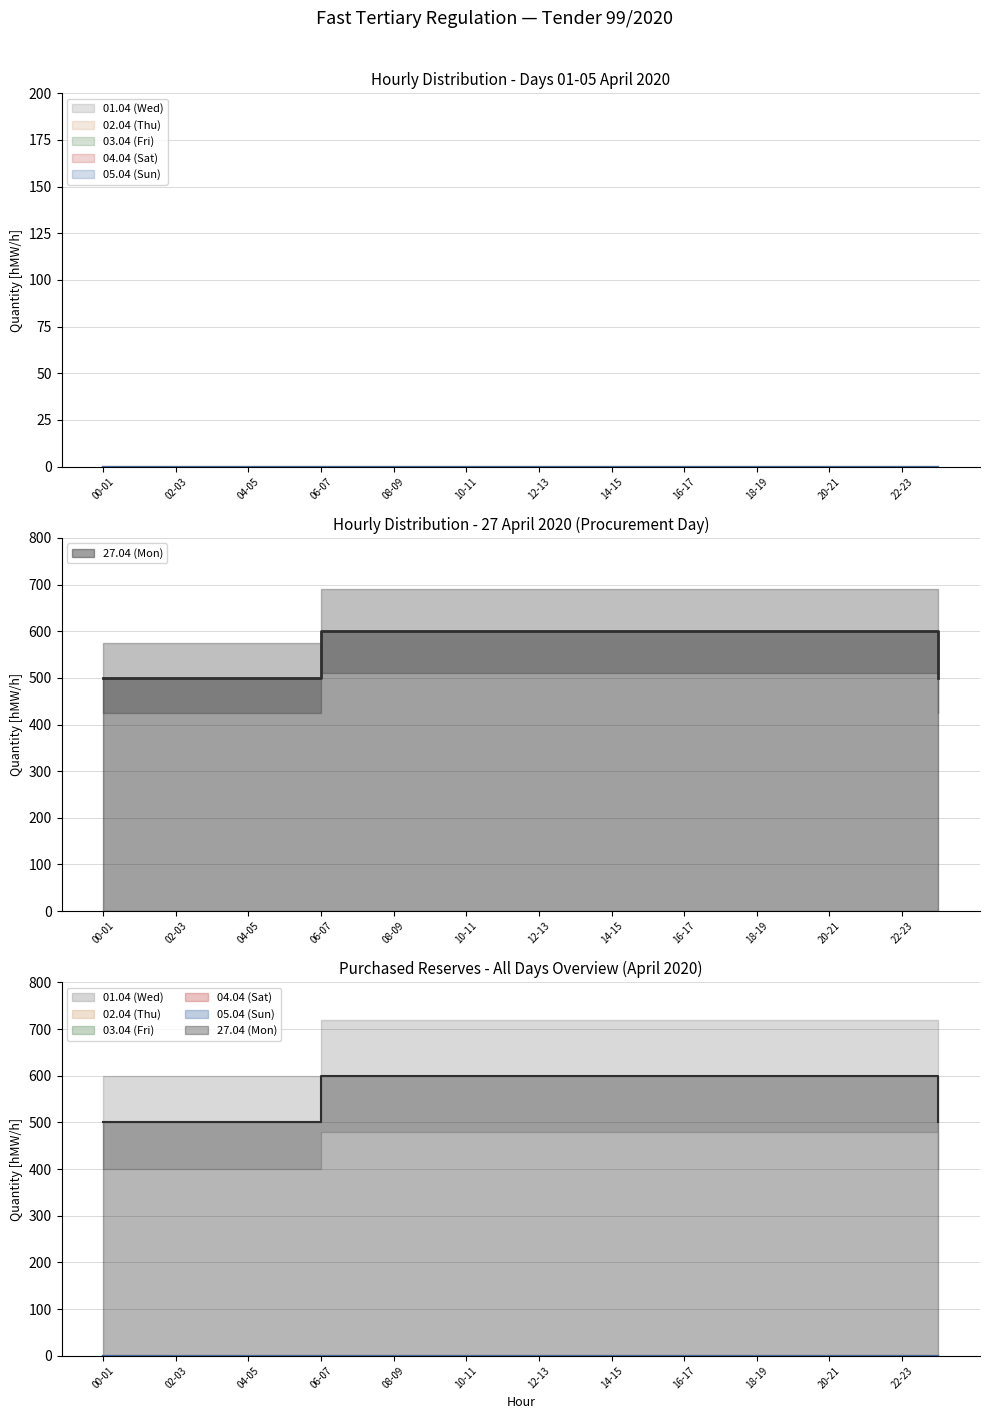

Between 08-09 and 20-21, which is larger?

08-09